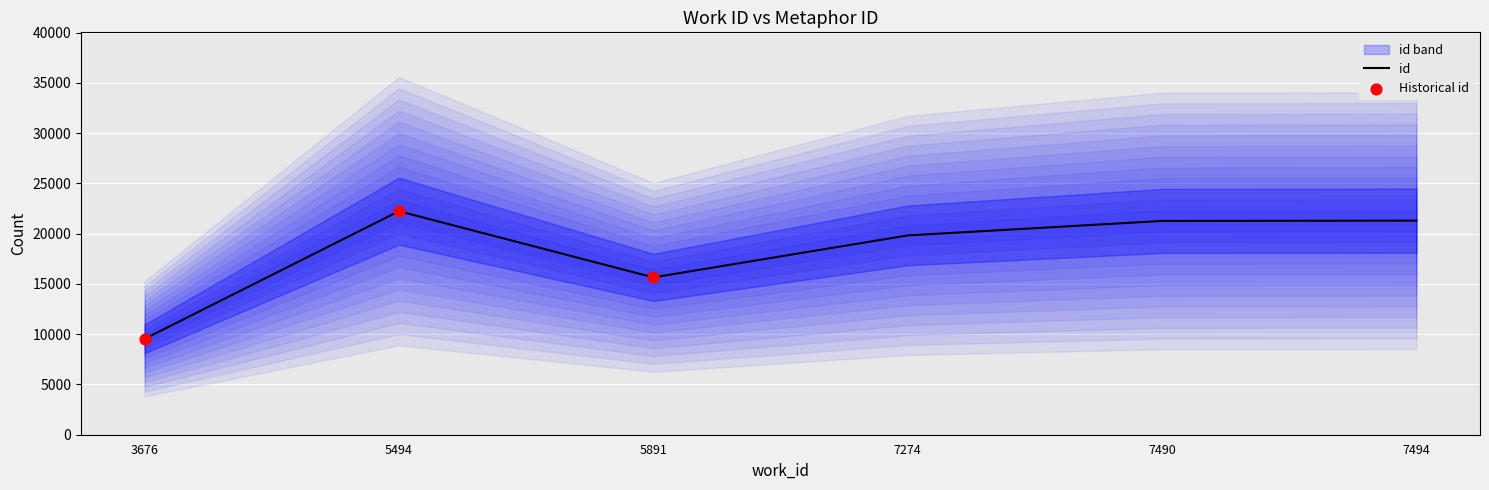

Between 3676 and 5494, which is larger?

5494